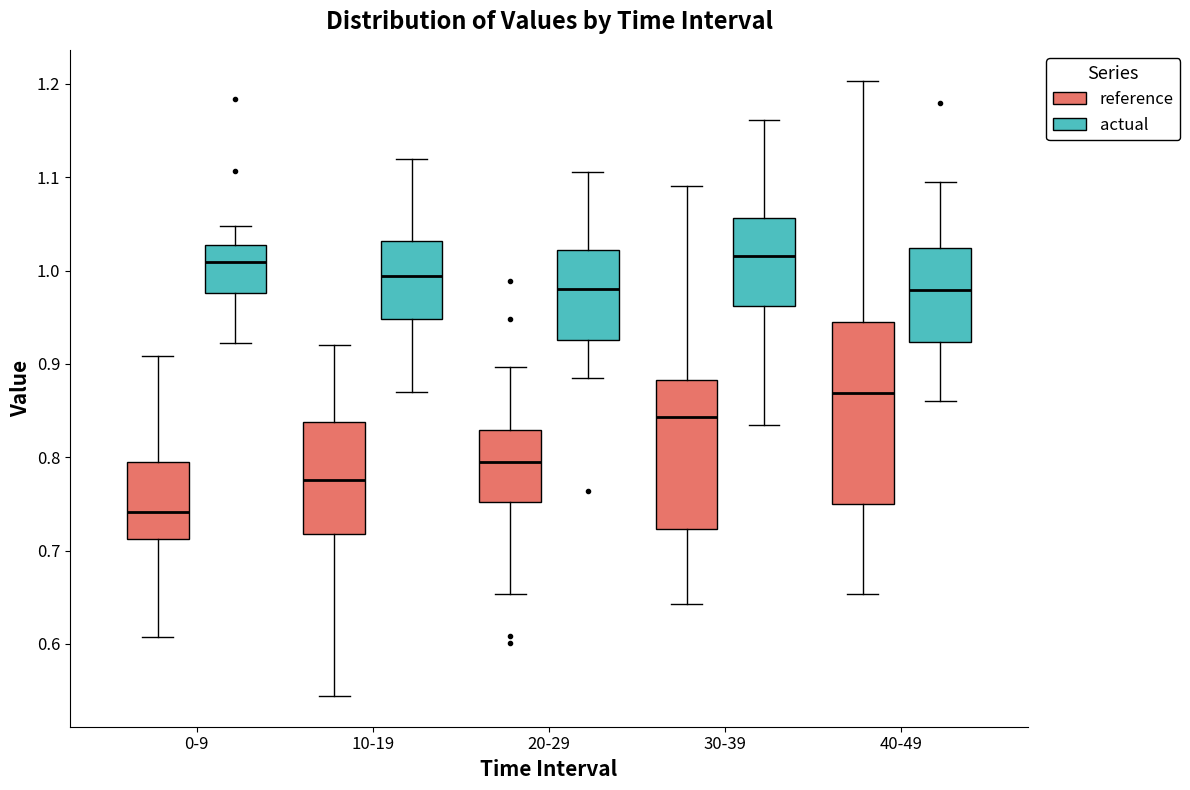

Comparing the boxes themselves (not the whiskers), which one is the tallest?

40-49 (reference)